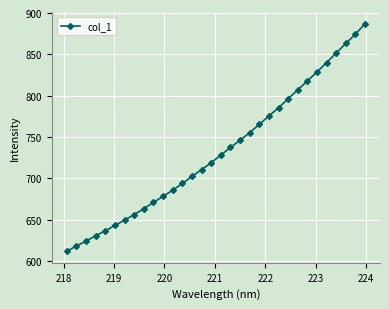

What is the average value?

732.9